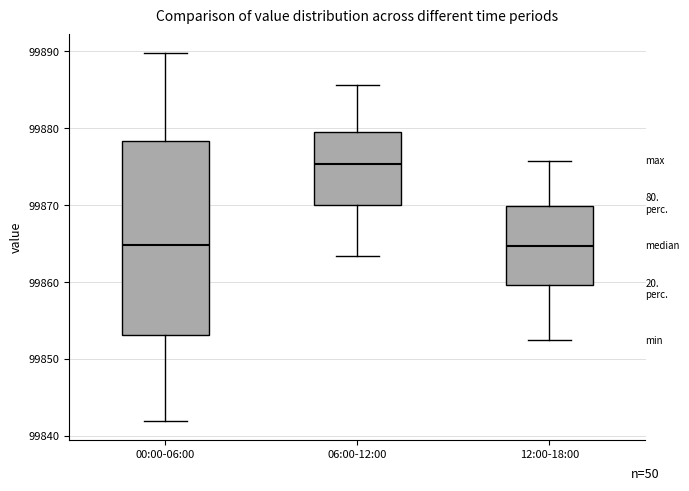

Reading left to right, read every box against the y-axis: the position of its median line, the range the box covers, and the ends of its whiskers. The values are not printed on the chart, so give them approximately, as read against the axis.

00:00-06:00: median 99865, box 99853 to 99878, whiskers 99842 to 99890
06:00-12:00: median 99875, box 99870 to 99879, whiskers 99863 to 99886
12:00-18:00: median 99865, box 99860 to 99870, whiskers 99852 to 99876